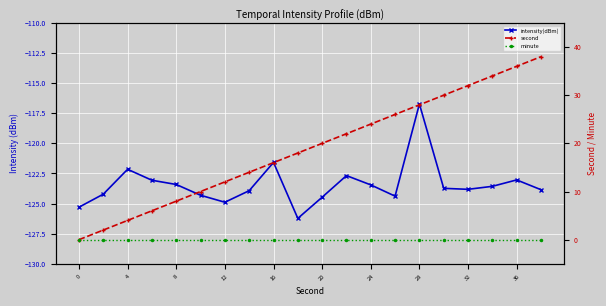

What is the spread (max minus min) of values at 11?

144.7